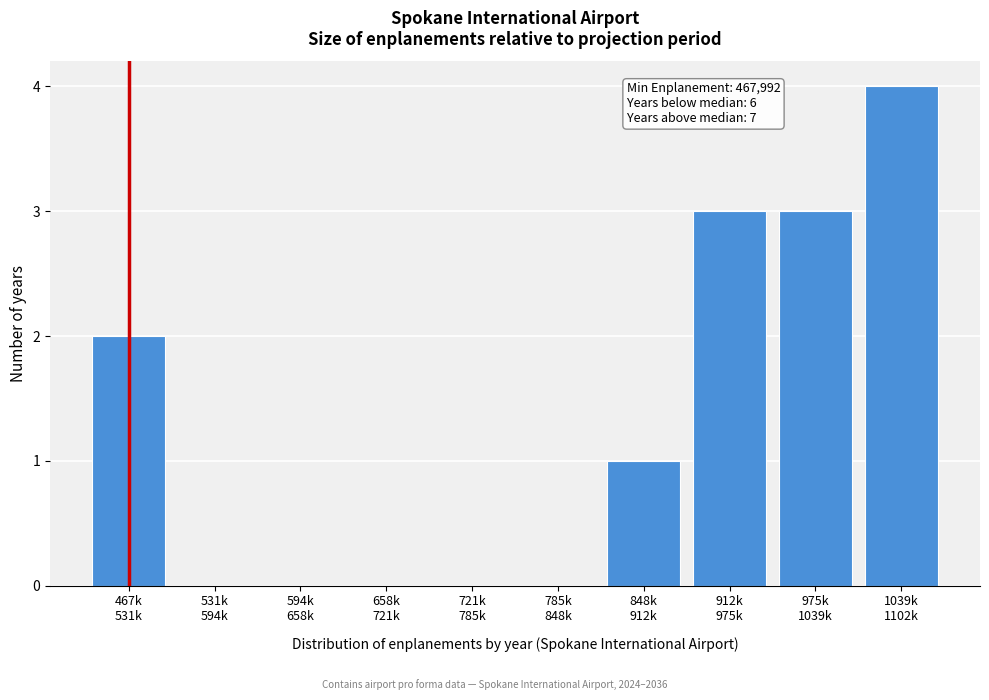

What is the maximum value shown in the chart?

4